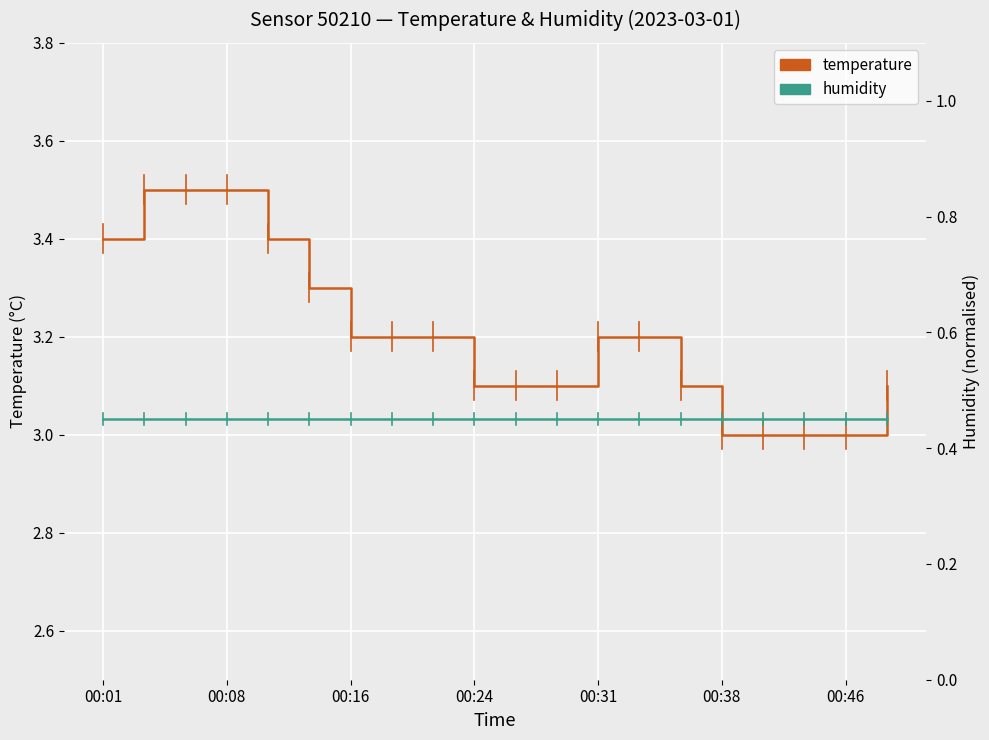

True or false: temperature and humidity cross at least once.

False